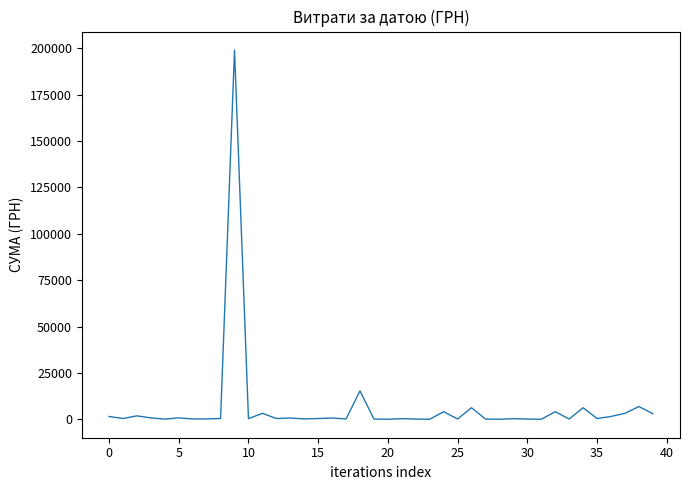

What is the greatest value displayed?

199000.0